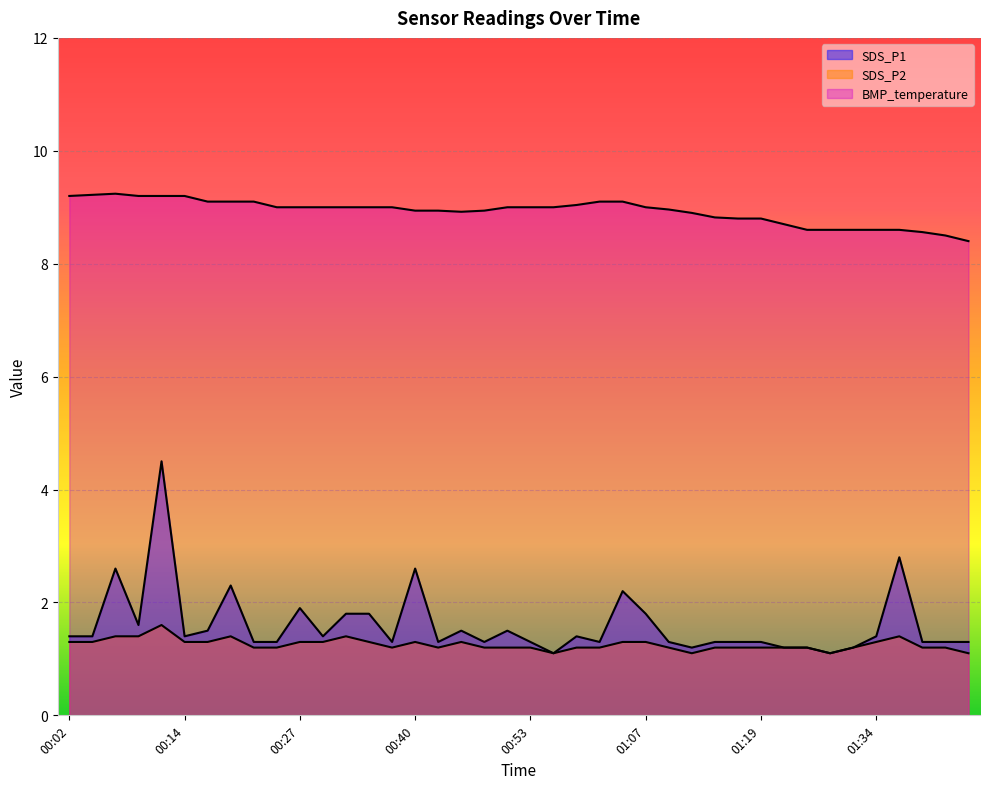

Reading left to right, what are all the values shown in this chart?

SDS_P1: 00:02=1.4	00:04=1.4	00:07=2.6	00:09=1.6	00:12=4.5	00:14=1.4	00:17=1.5	00:19=2.3	00:22=1.3	00:24=1.3	00:27=1.9	00:29=1.4	00:32=1.8	00:35=1.8	00:37=1.3	00:40=2.6	00:42=1.3	00:45=1.5	00:48=1.3	00:51=1.5	00:53=1.3	00:56=1.1	00:59=1.4	01:01=1.3	01:04=2.2	01:07=1.8	01:09=1.3	01:12=1.2	01:14=1.3	01:17=1.3	01:19=1.3	01:22=1.2	01:25=1.2	01:28=1.1	01:31=1.2	01:34=1.4	01:36=2.8	01:39=1.3	01:42=1.3	01:45=1.3
SDS_P2: 00:02=1.3	00:04=1.3	00:07=1.4	00:09=1.4	00:12=1.6	00:14=1.3	00:17=1.3	00:19=1.4	00:22=1.2	00:24=1.2	00:27=1.3	00:29=1.3	00:32=1.4	00:35=1.3	00:37=1.2	00:40=1.3	00:42=1.2	00:45=1.3	00:48=1.2	00:51=1.2	00:53=1.2	00:56=1.1	00:59=1.2	01:01=1.2	01:04=1.3	01:07=1.3	01:09=1.2	01:12=1.1	01:14=1.2	01:17=1.2	01:19=1.2	01:22=1.2	01:25=1.2	01:28=1.1	01:31=1.2	01:34=1.3	01:36=1.4	01:39=1.2	01:42=1.2	01:45=1.1
BMP_temperature: 00:02=9.2	00:04=9.2	00:07=9.2	00:09=9.2	00:12=9.2	00:14=9.2	00:17=9.1	00:19=9.1	00:22=9.1	00:24=9.0	00:27=9.0	00:29=9.0	00:32=9.0	00:35=9.0	00:37=9.0	00:40=8.9	00:42=8.9	00:45=8.9	00:48=8.9	00:51=9.0	00:53=9.0	00:56=9.0	00:59=9.0	01:01=9.1	01:04=9.1	01:07=9.0	01:09=9.0	01:12=8.9	01:14=8.8	01:17=8.8	01:19=8.8	01:22=8.7	01:25=8.6	01:28=8.6	01:31=8.6	01:34=8.6	01:36=8.6	01:39=8.6	01:42=8.5	01:45=8.4